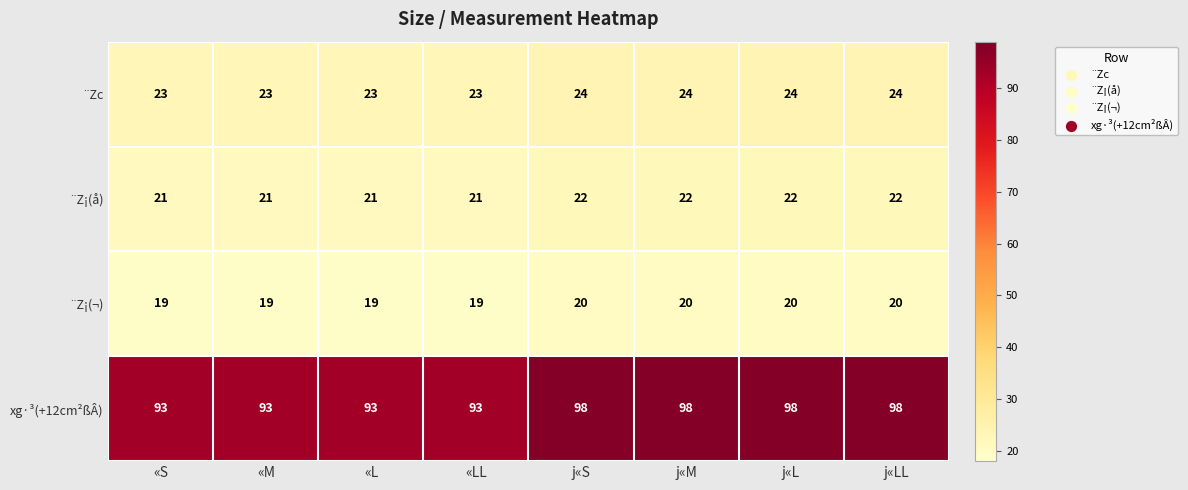

Count the xg·³(+12cm²ßÂ) values in the range 93 to 98.

8